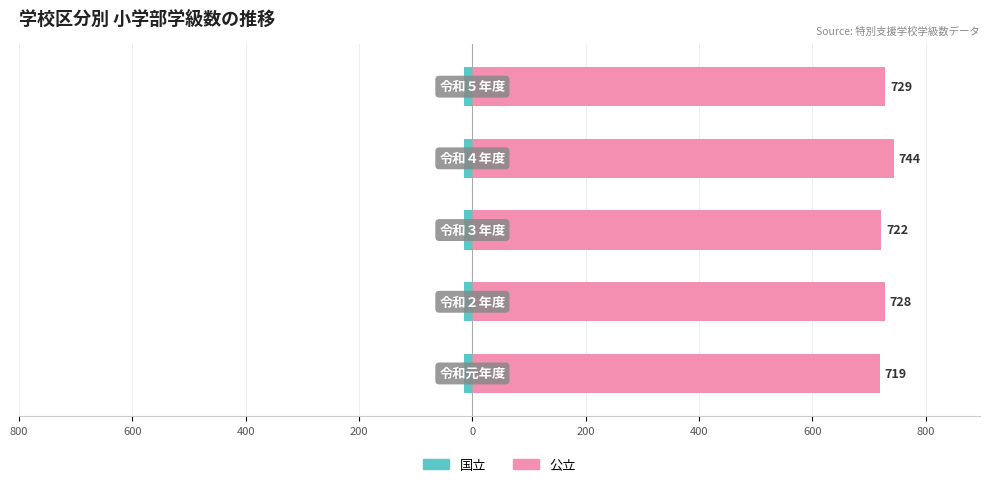

Which series has the largest total across all categories?

公立